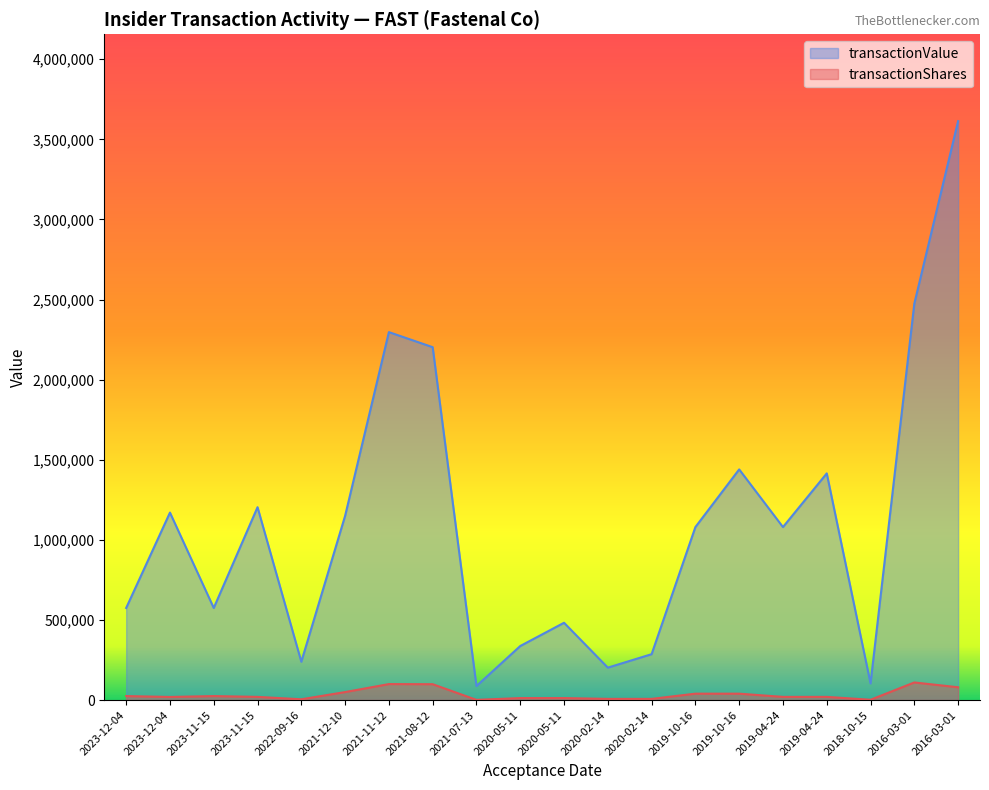

What is the minimum value shown in the chart?

1351